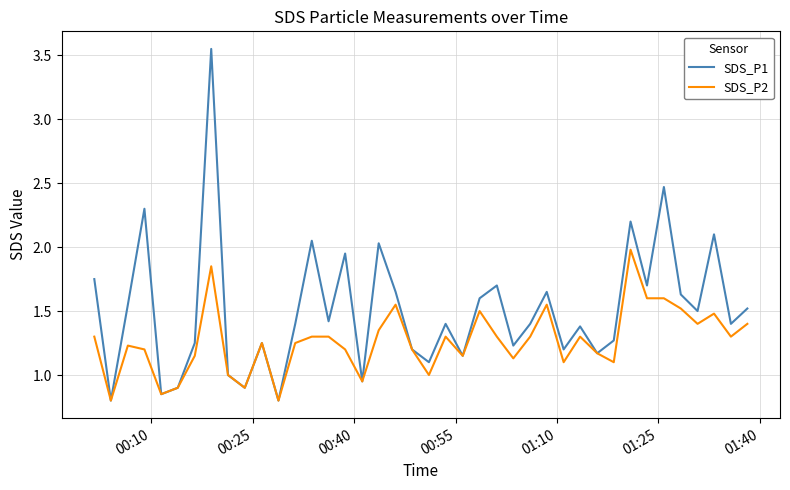

Which series has the largest range (max minus min)?

SDS_P1